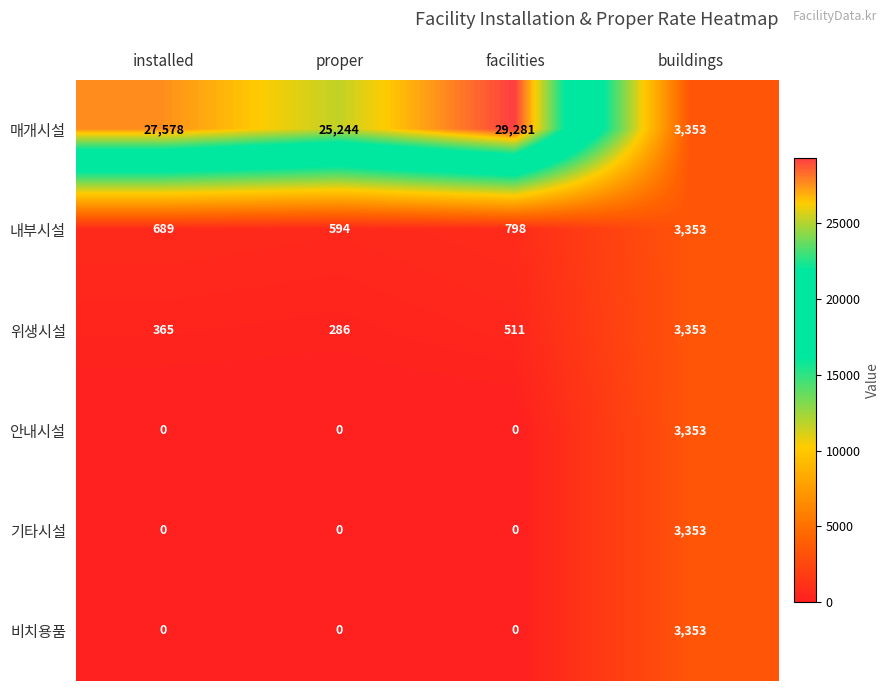

Rank the categories by 내부시설 value from highest to lowest.

buildings, facilities, installed, proper